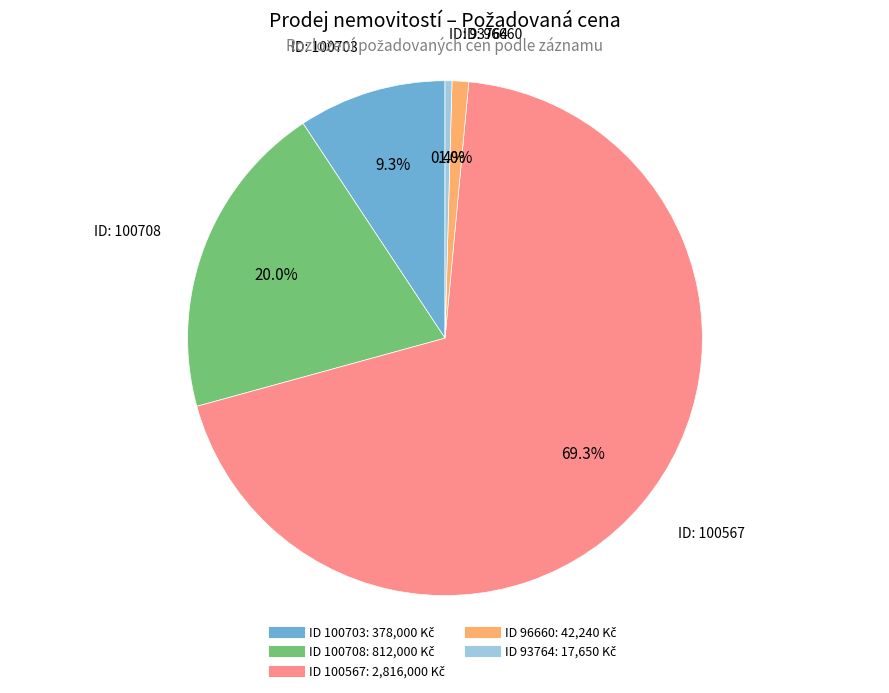

Is there a majority slice in this chart?

Yes